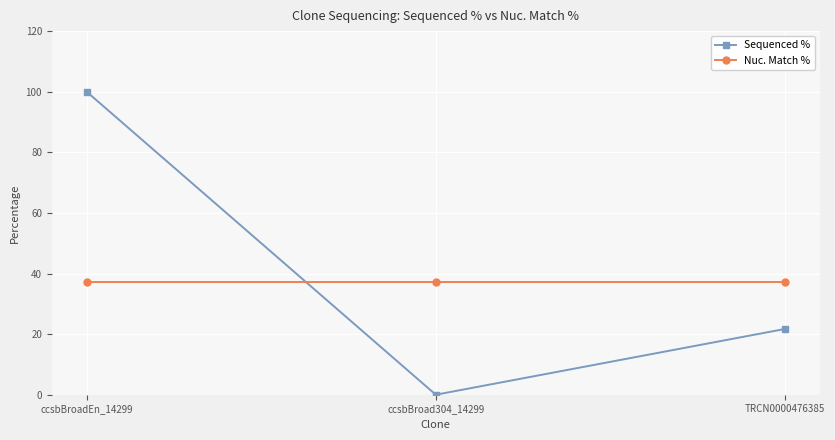

At ccsbBroadEn_14299, list the series in order from smallest to largest.

Nuc. Match %, Sequenced %